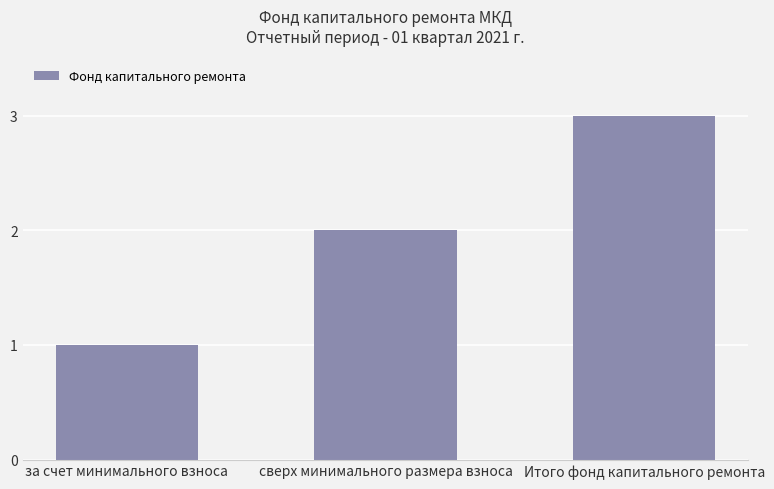

Between сверх минимального размера взноса and Итого фонд капитального ремонта, which is larger?

Итого фонд капитального ремонта